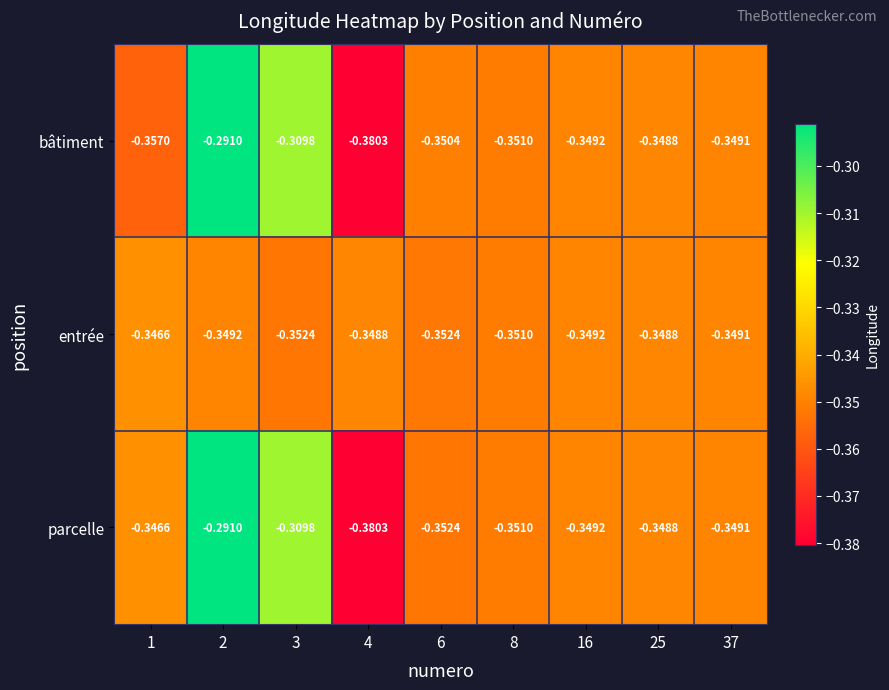

How many distinct data groups are displayed?

3